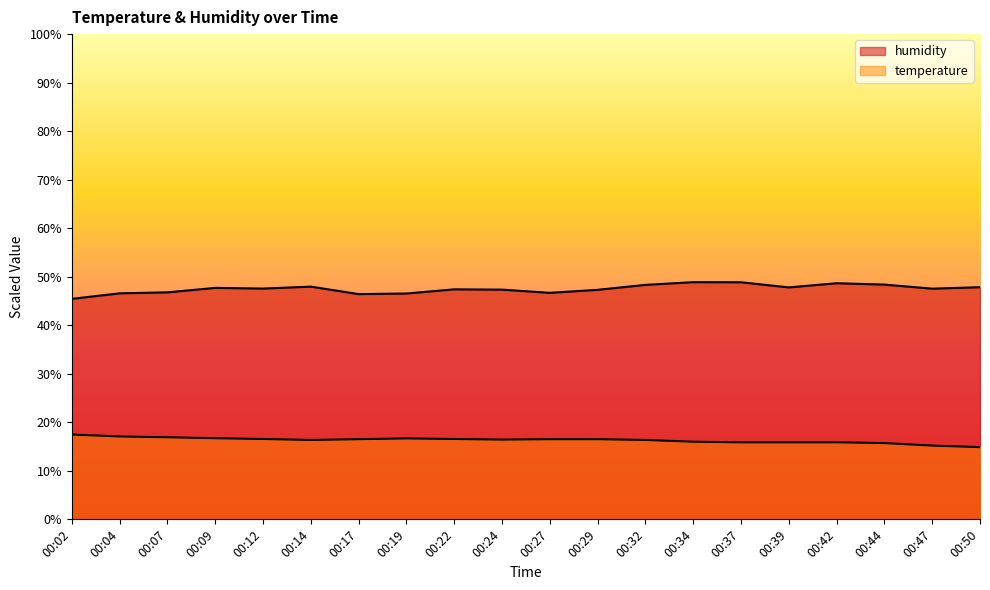

How many lines are shown in the chart?

2